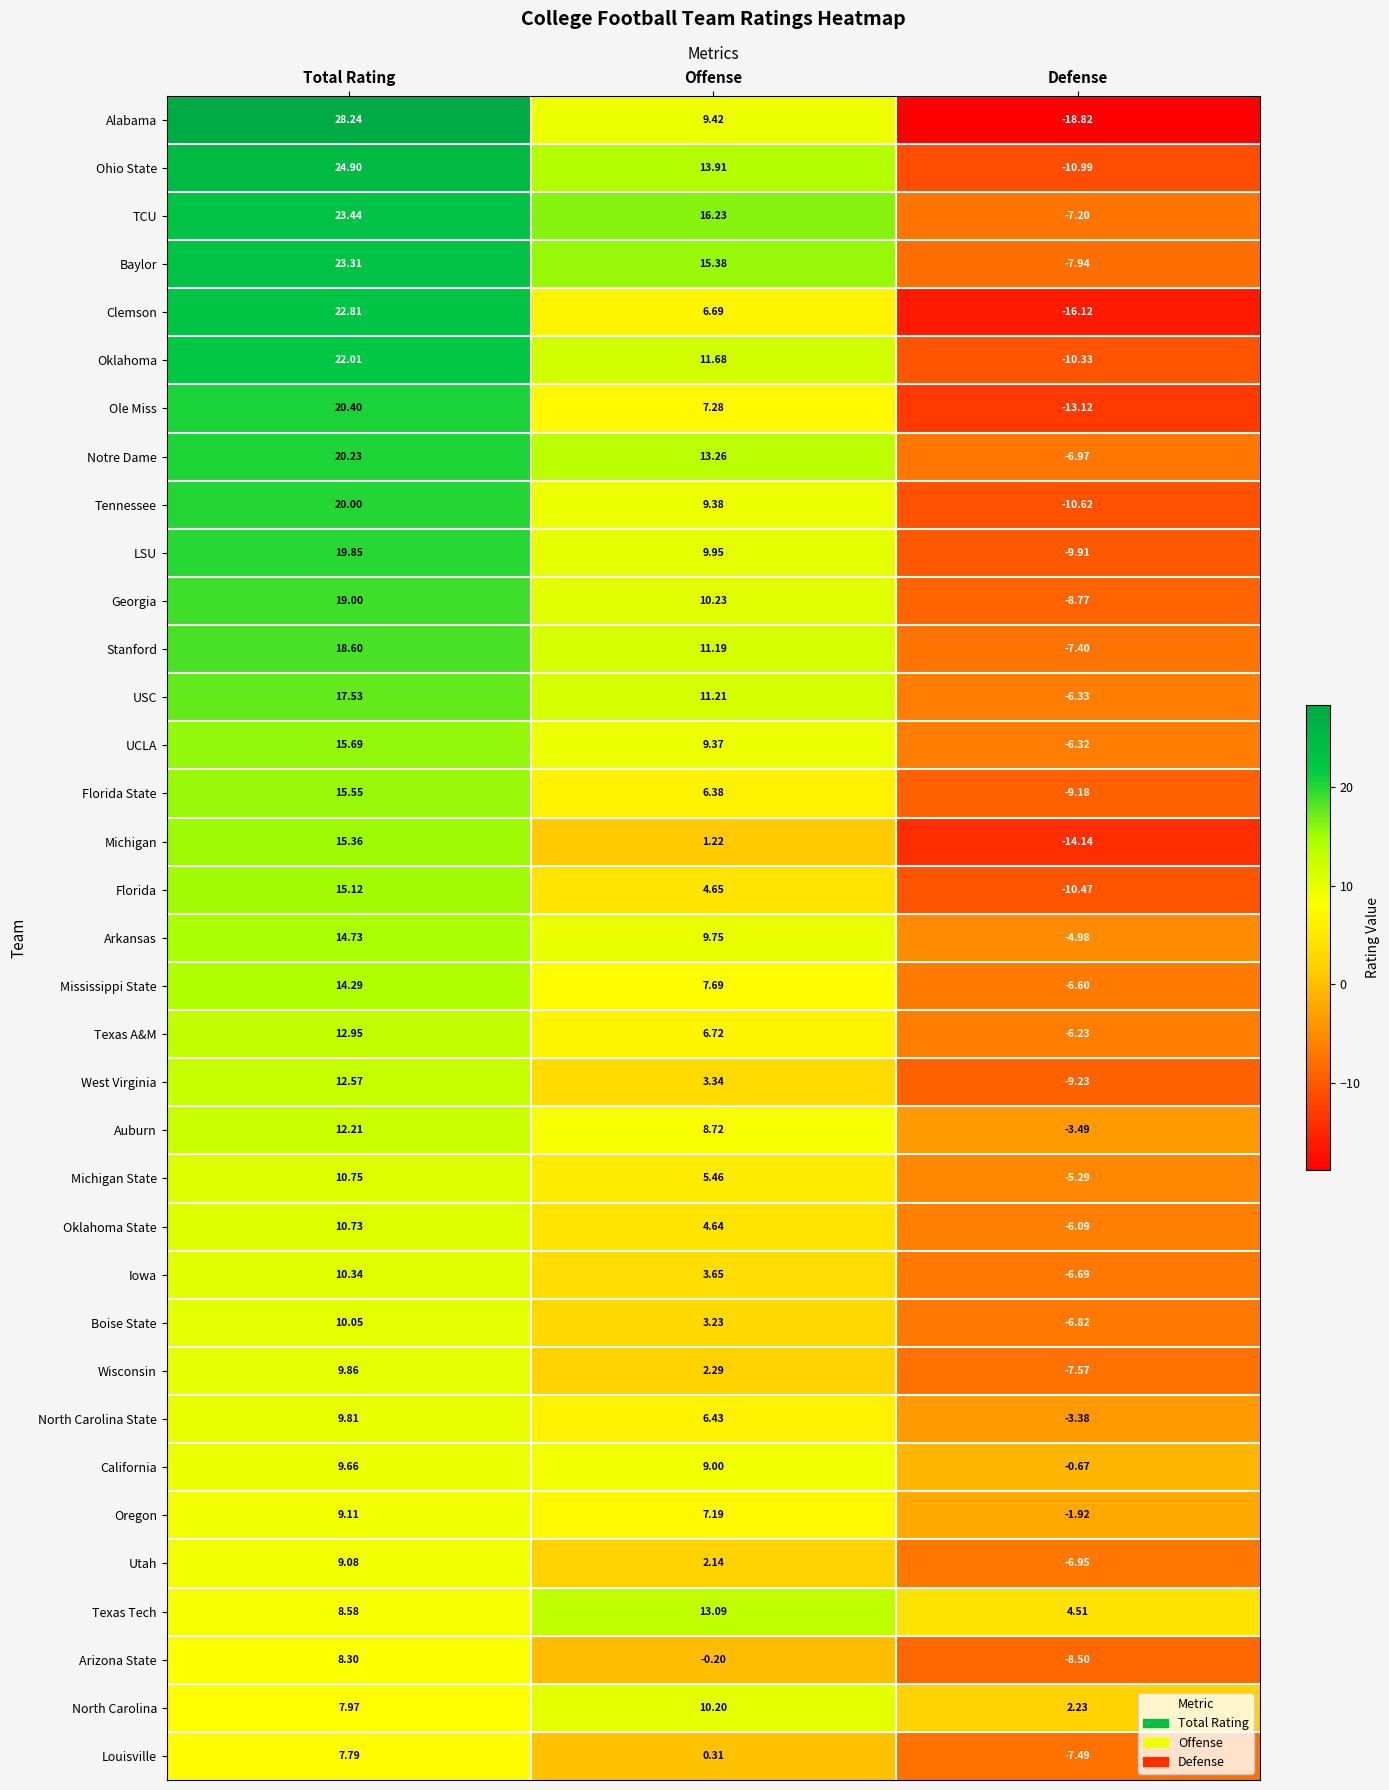

At which label does TCU first exceed 16?

Total Rating